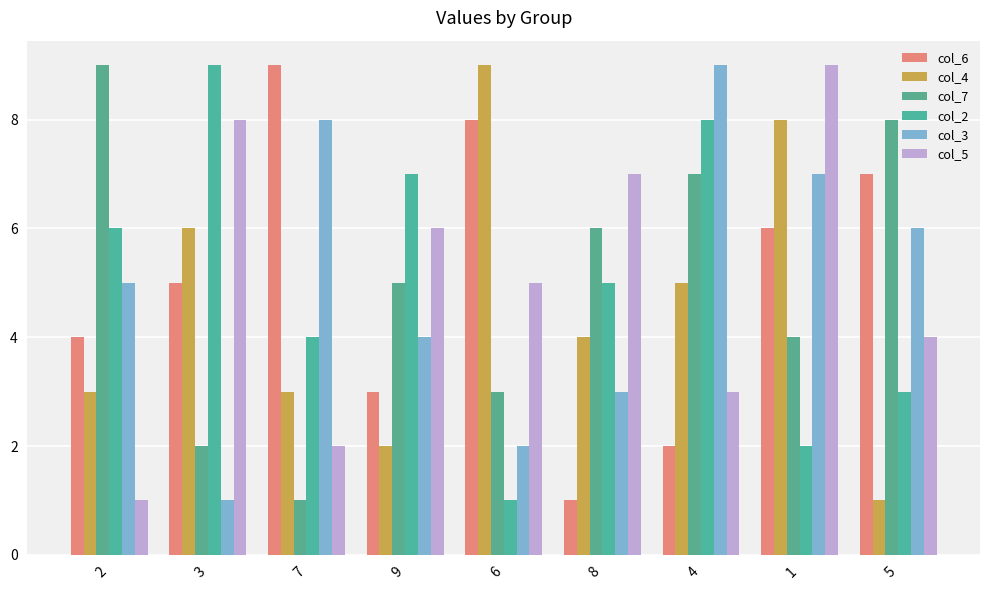

What is the label of the 8th bar from the right?

3